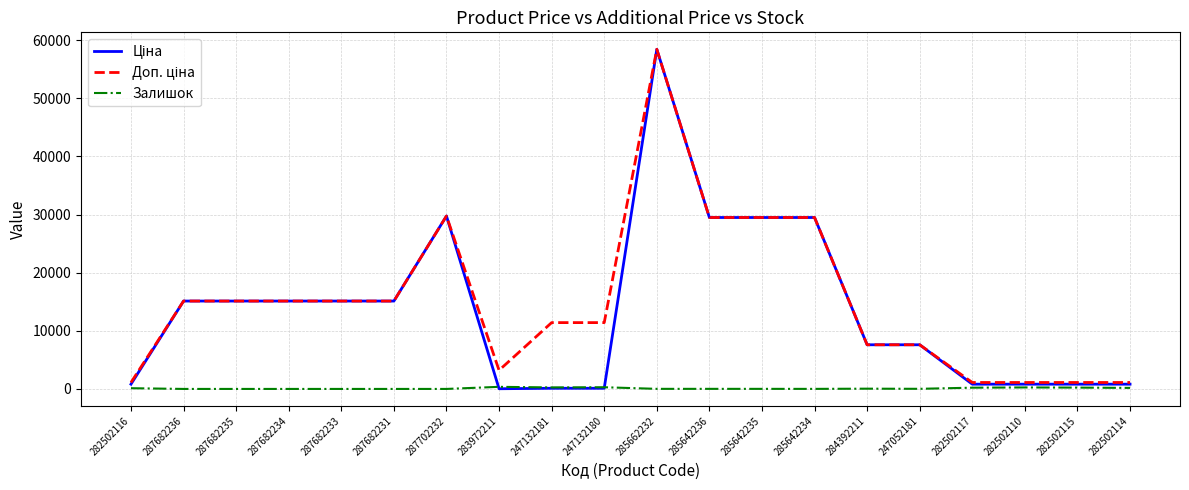

Which label corresponds to the largest value in the chart?

285662232